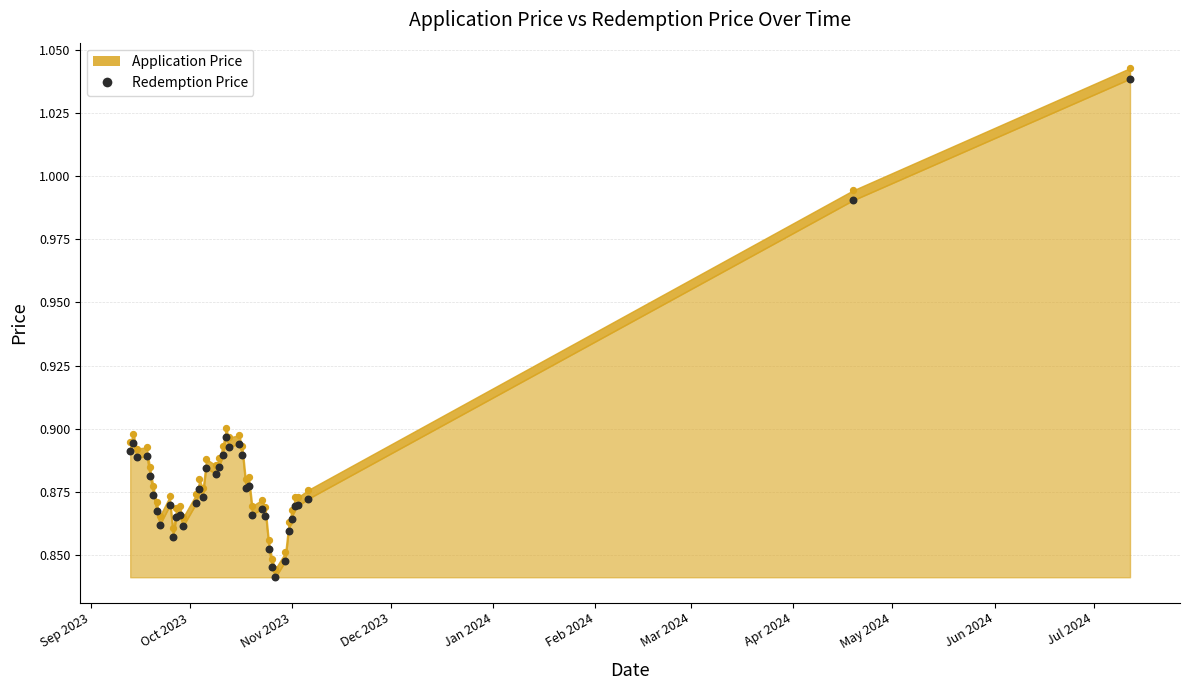

At how many categories does at least one series exceed 0?

40